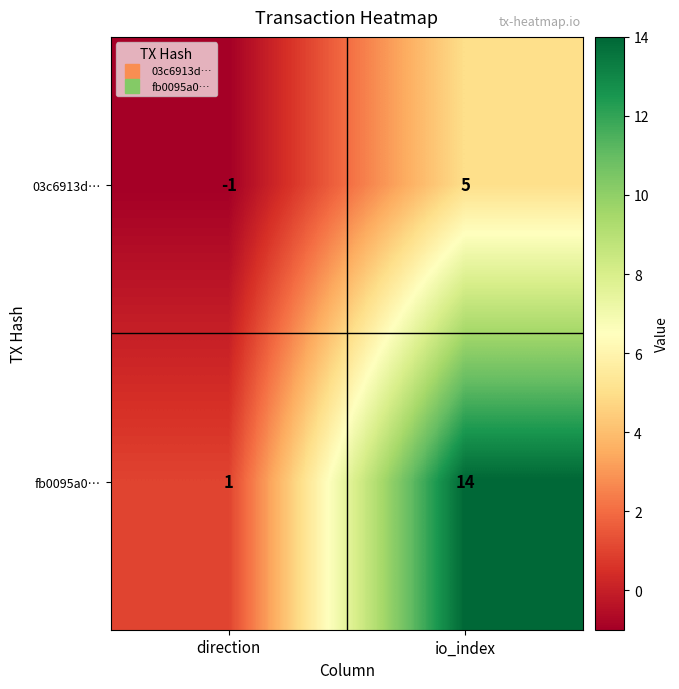

Reading left to right, what are all the values shown in this chart?

03c6913d…: -1	5
fb0095a0…: 1	14